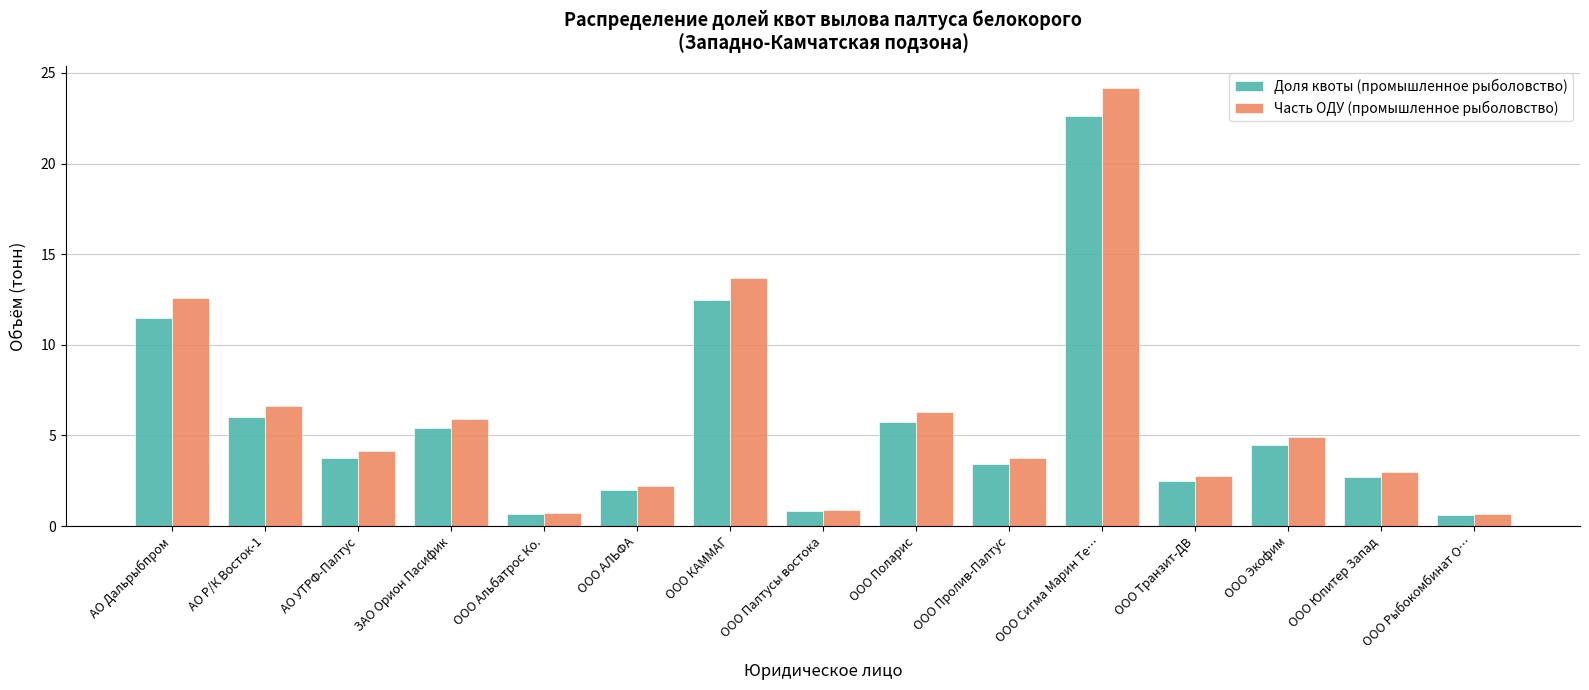

True or false: Часть ОДУ (промышленное рыболовство) has a value of 42.1 at ООО Сигма Марин Те….

False